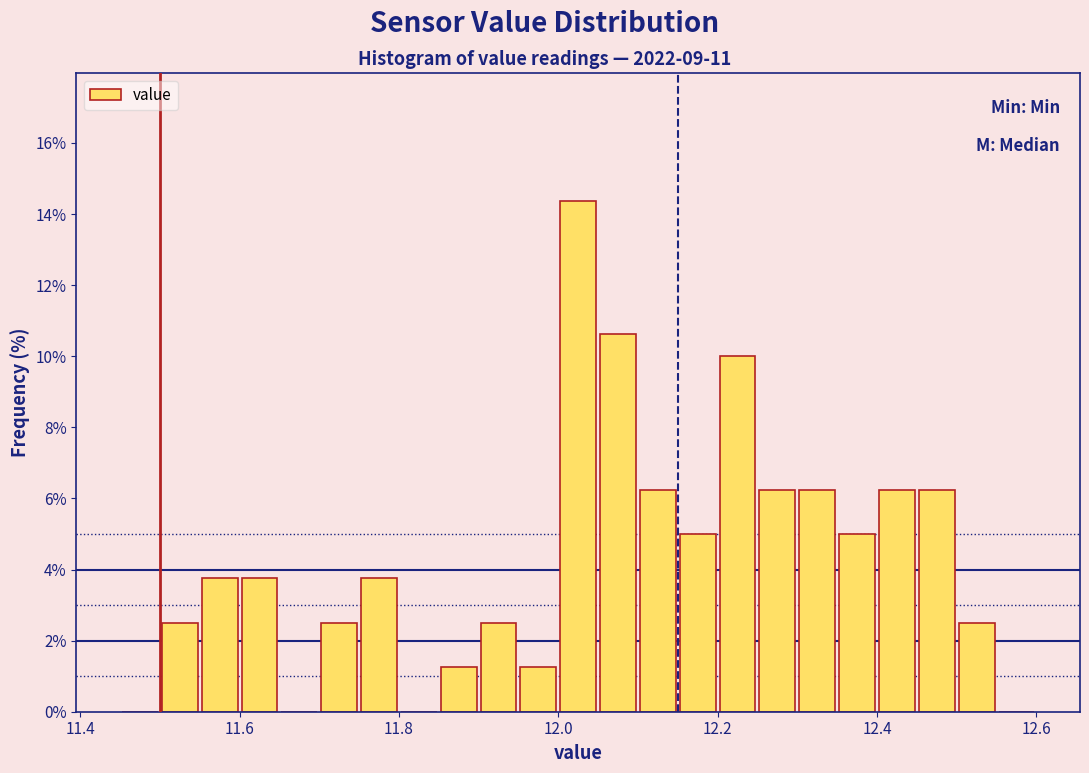

Read against the x-axis, roughly where is the centre of the tallest bar?

12.02